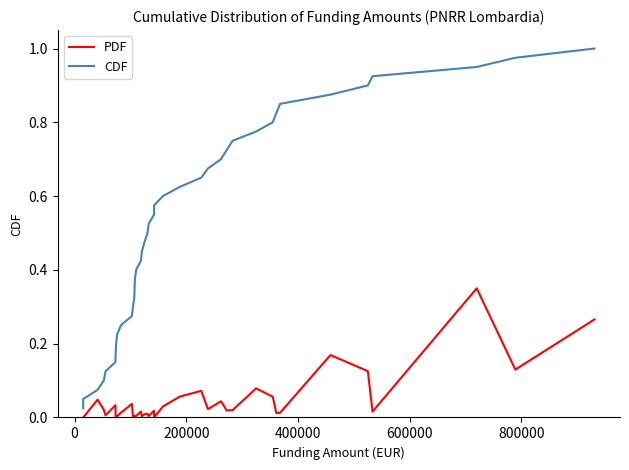

Is it true that CDF equals 0.1 at 200000?

False